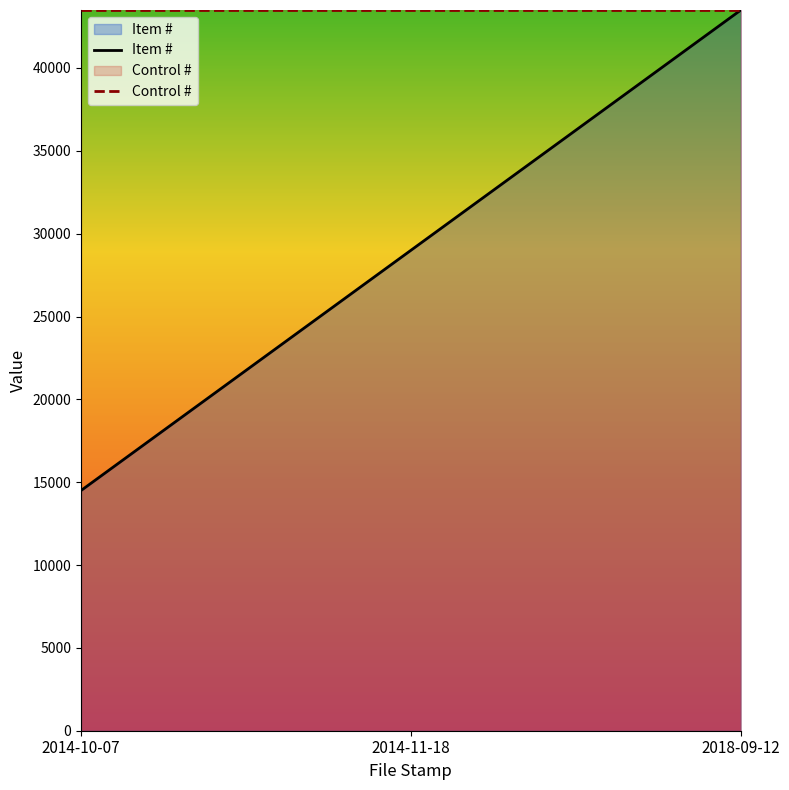

List the labels in order of value, smallest first.

2014-10-07, 2014-11-18, 2018-09-12